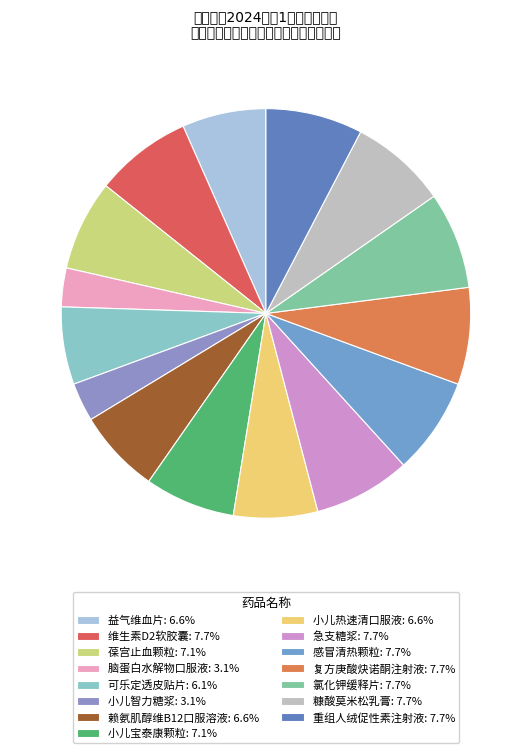

Which slice is the largest?

维生素D2软胶囊